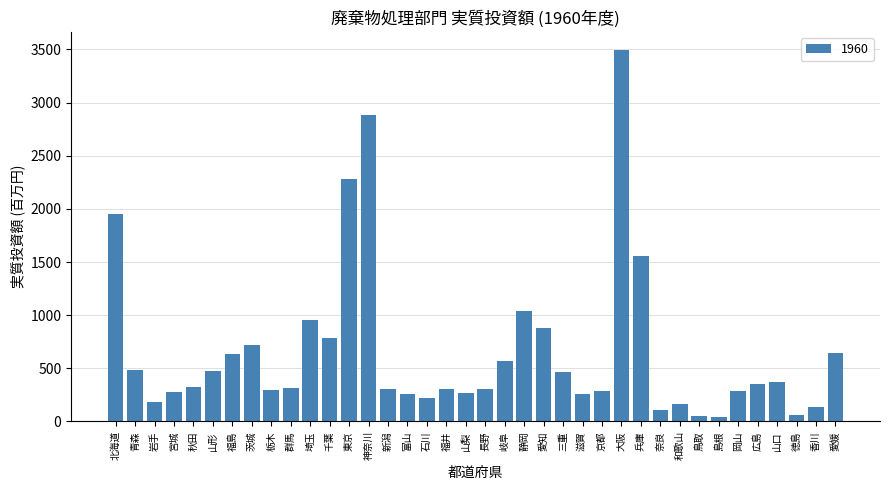

What is the maximum value shown in the chart?

3491